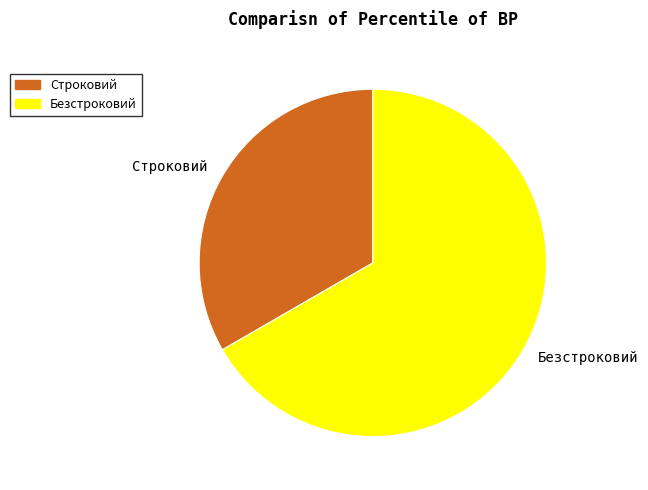

Does Строковий represent more than half of the total?

No